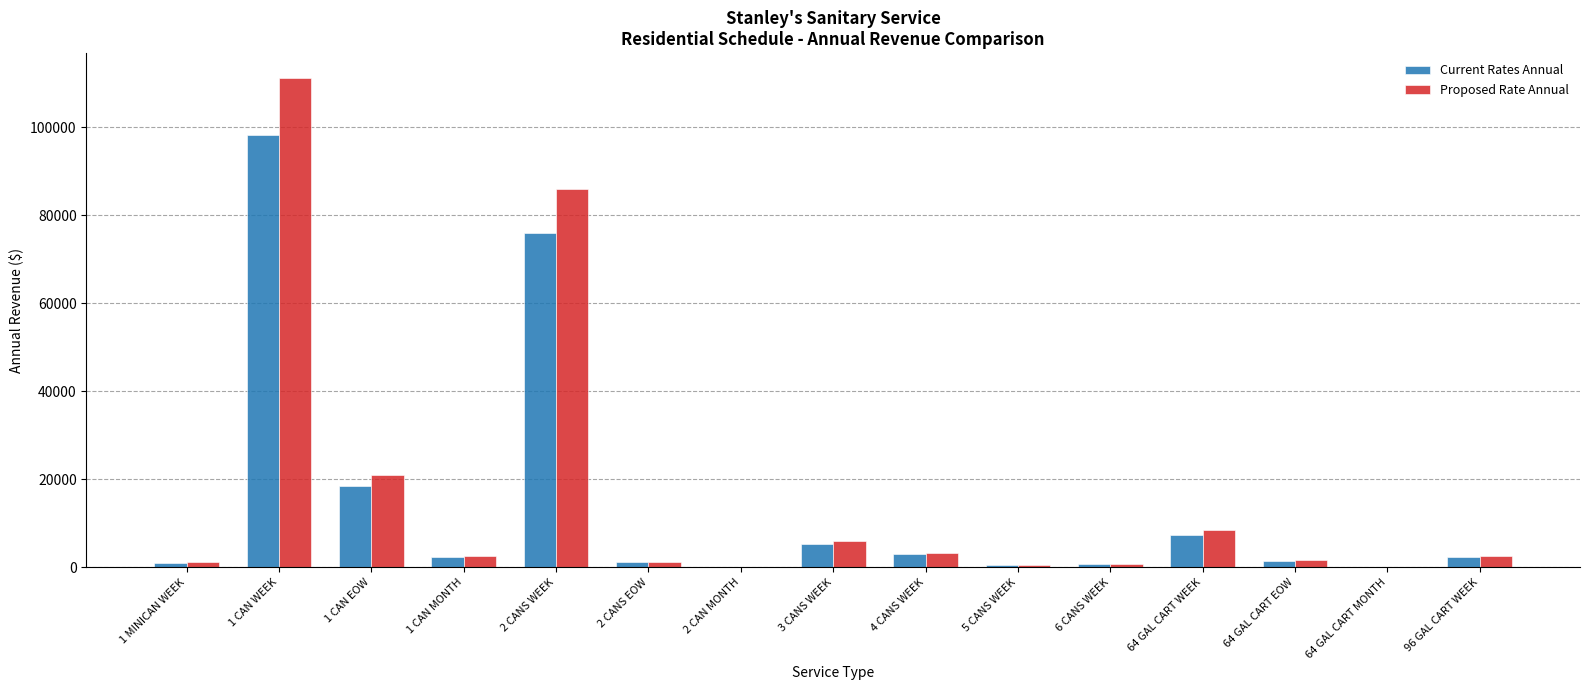

What are all the series names shown in the legend?

Current Rates Annual, Proposed Rate Annual